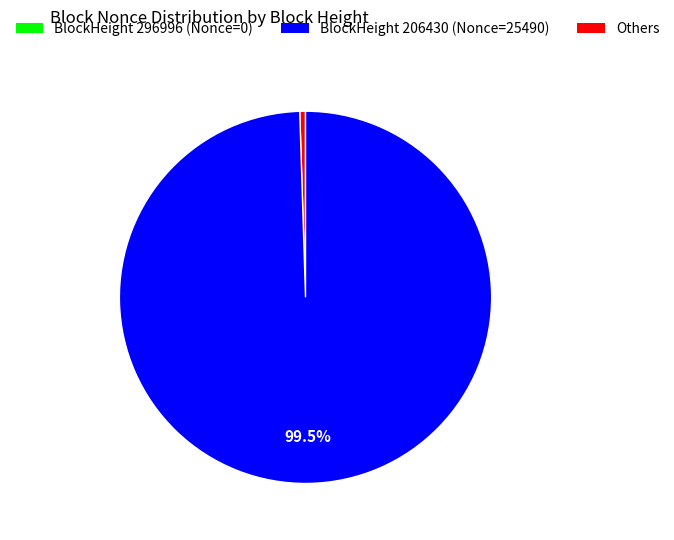

How many segments does this pie chart have?

2